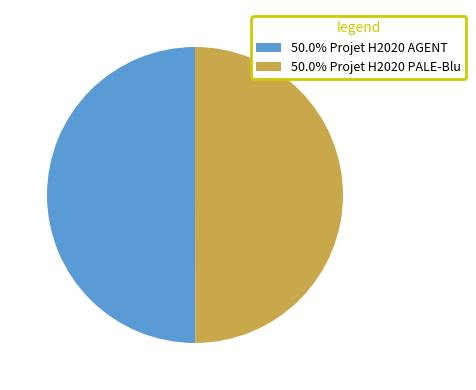

Approximately how many times larger is the value at 50.0% Projet H2020 AGENT compared to 50.0% Projet H2020 PALE-Blu?

1.0